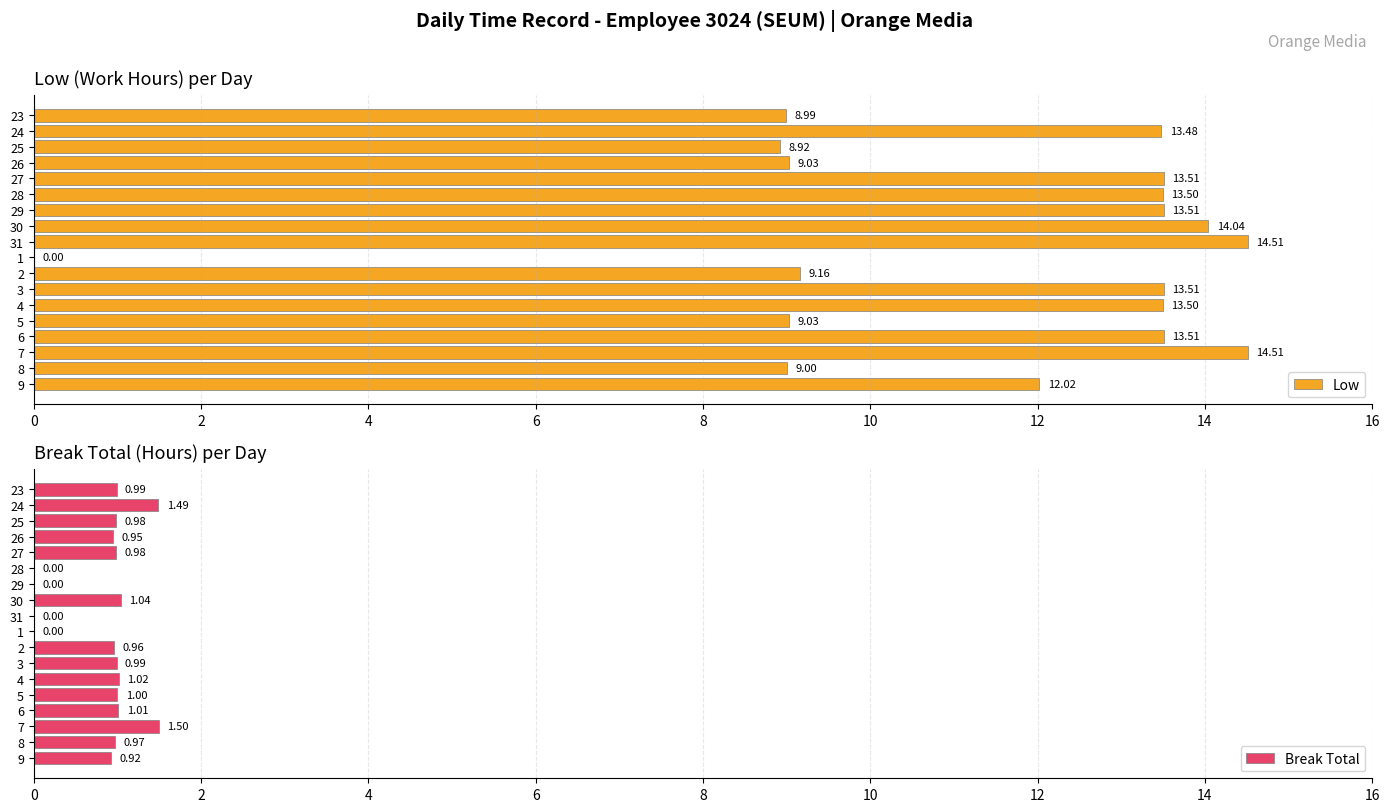

The value of Break Total at 23 is 1.0. True or false?

True